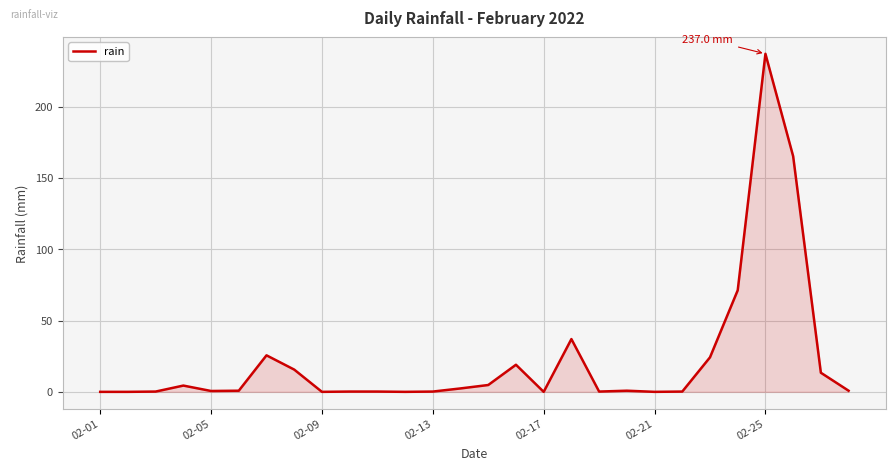

Does the chart display data point markers on the line(s)?

No